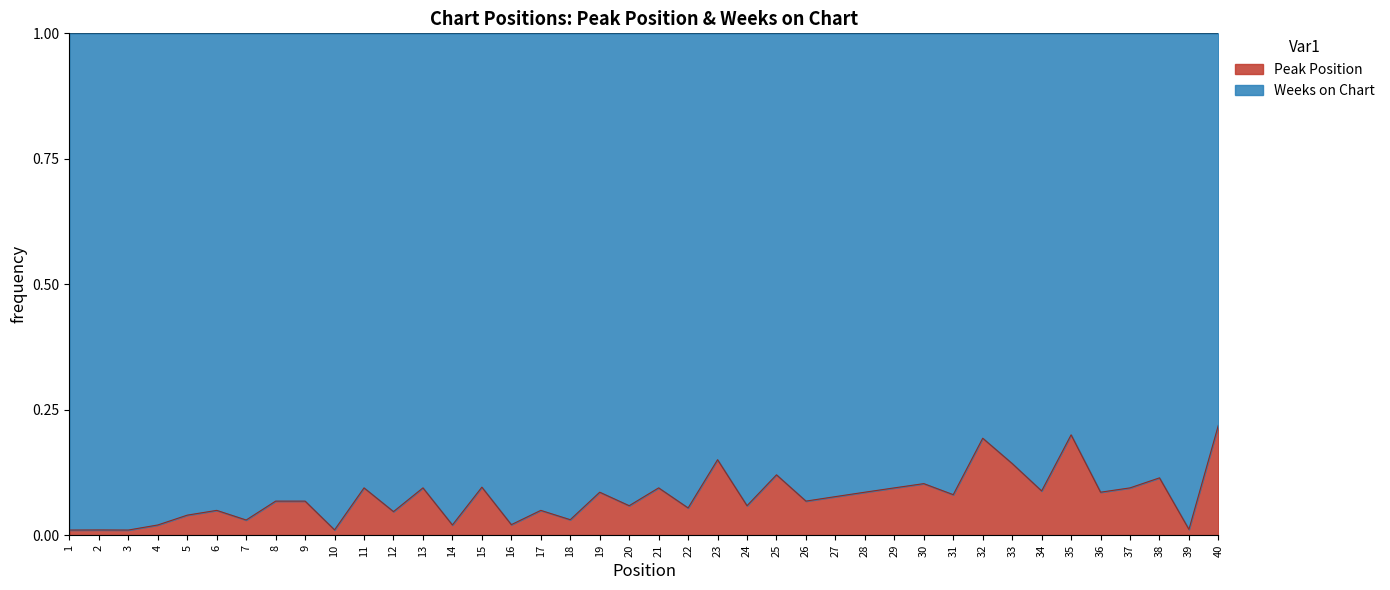

Where is the first local maximum?

2